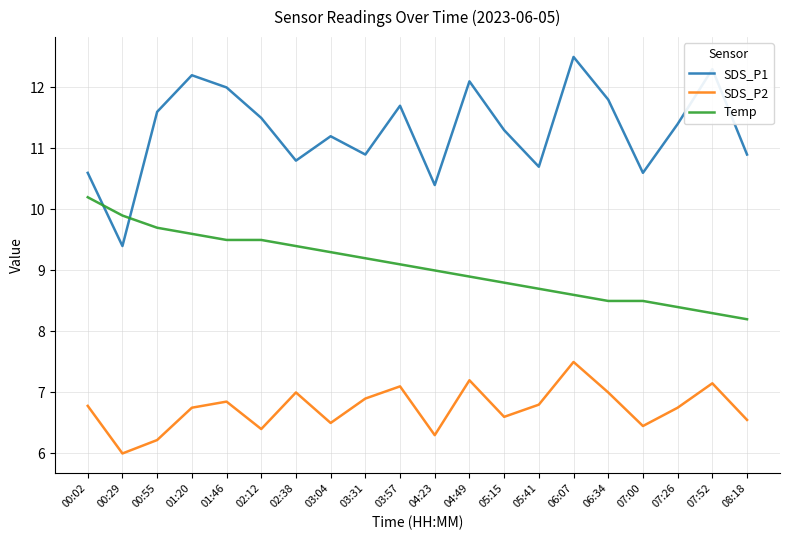

In SDS_P1, how many points are lower than both neighbors (excluding endpoints)?

6